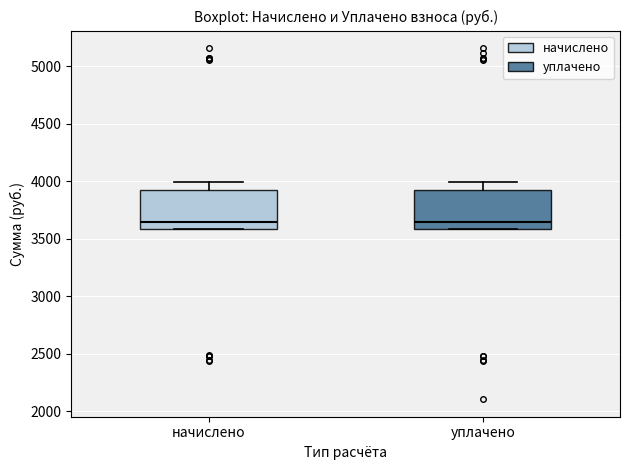

Reading left to right, transcribe this box plot: for each box, give where its median line is, the range the box spans, and where its two whiskers end, as read against the y-axis. The values are not printed on the chart, so give them approximately, as read against the axis.

начислено: median 3650, box 3600 to 3900, whiskers 3600 to 4000
уплачено: median 3650, box 3600 to 3900, whiskers 3600 to 4000